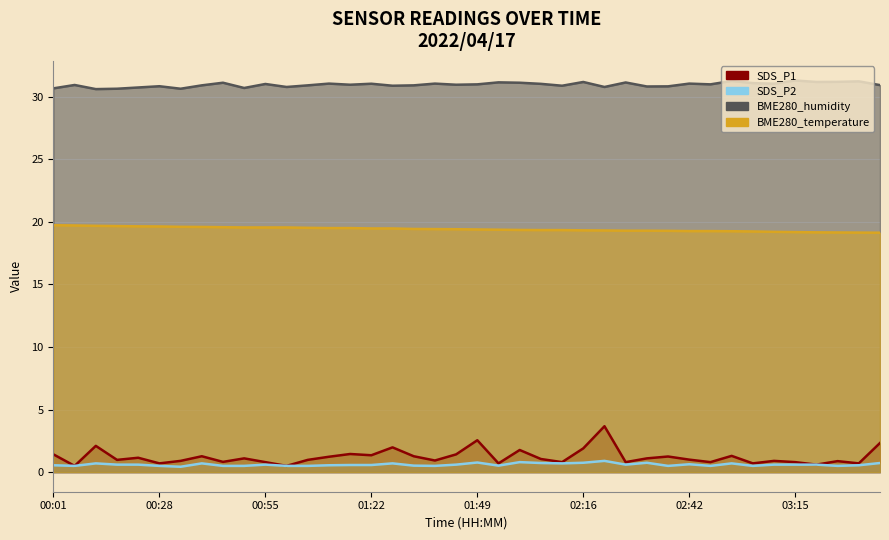

What is the sum of the SDS_P1 values at 02:05 and 00:55?

1.9